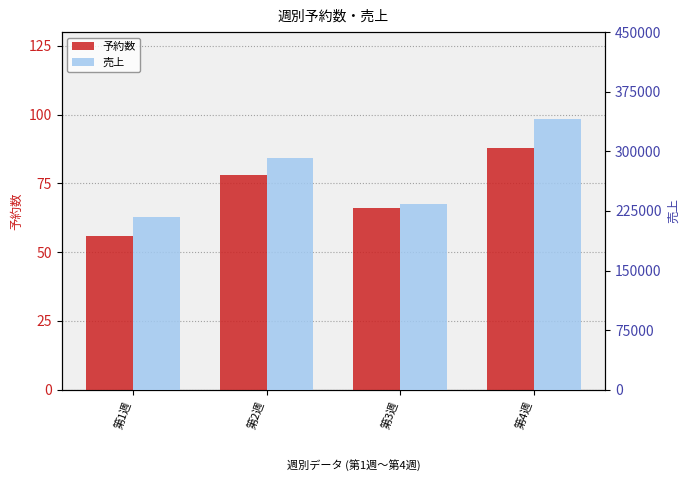

How many values in the 売上 series exceed 291000?

1